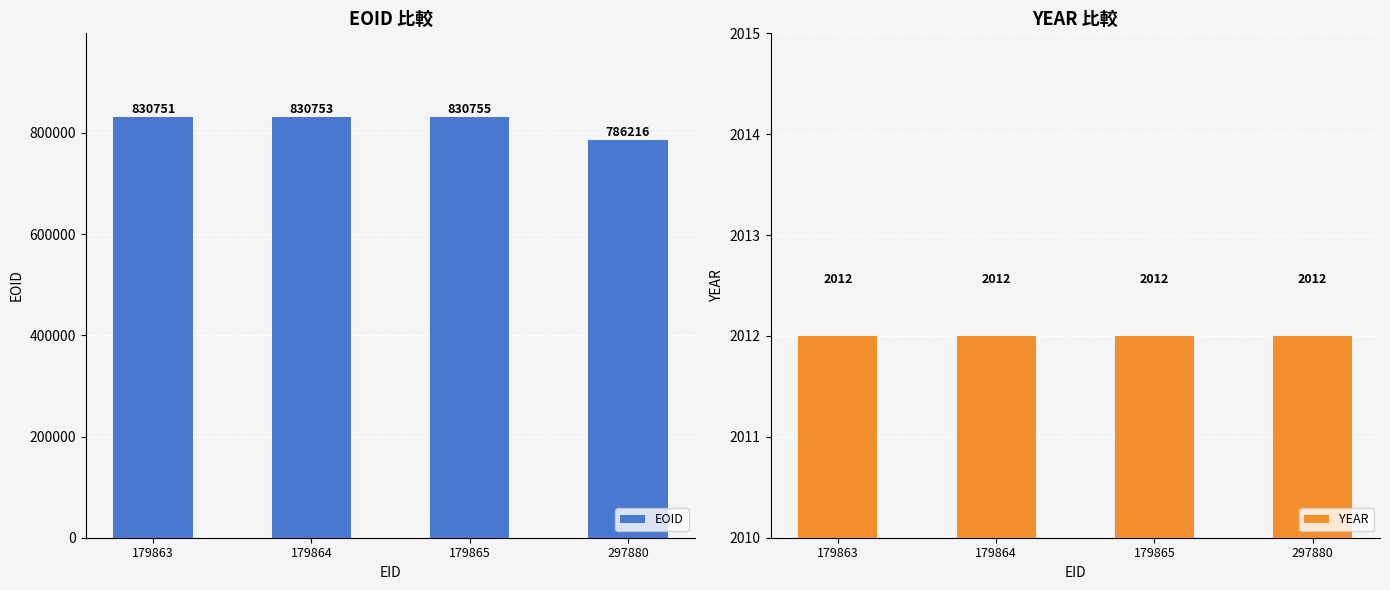

What are all the series names shown in the legend?

EOID, YEAR